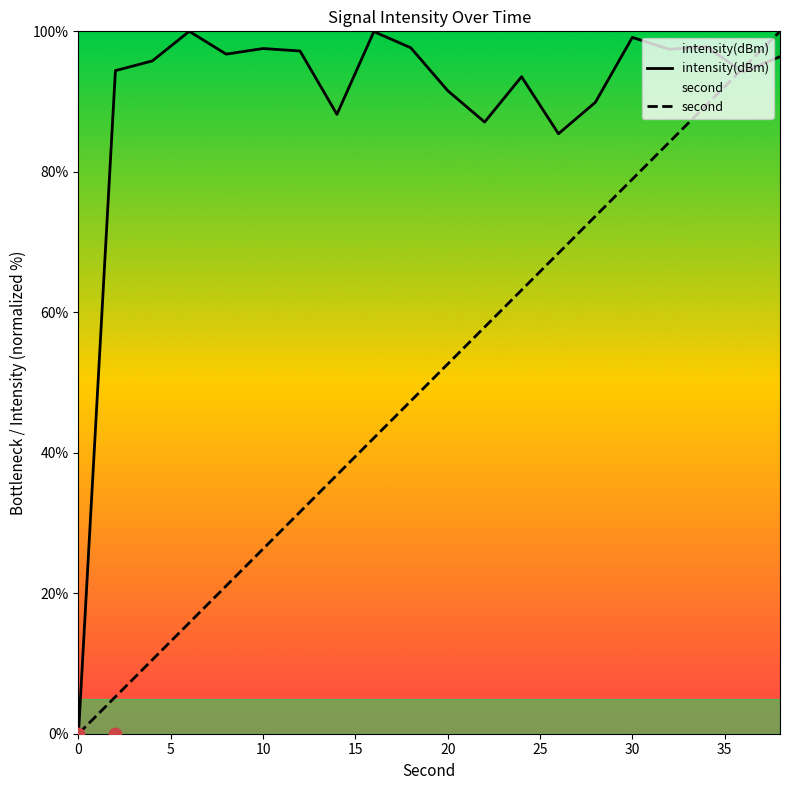

What is the maximum value for intensity(dBm)?

100.0